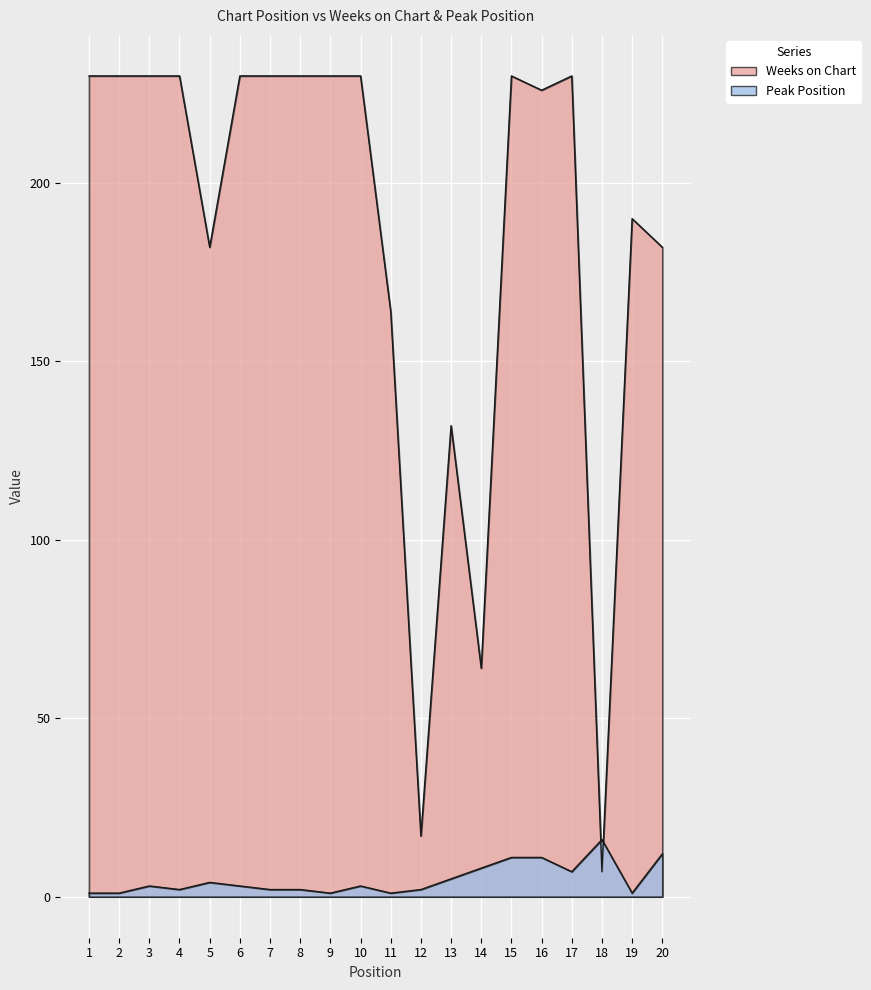

What is the maximum value shown in the chart?

230